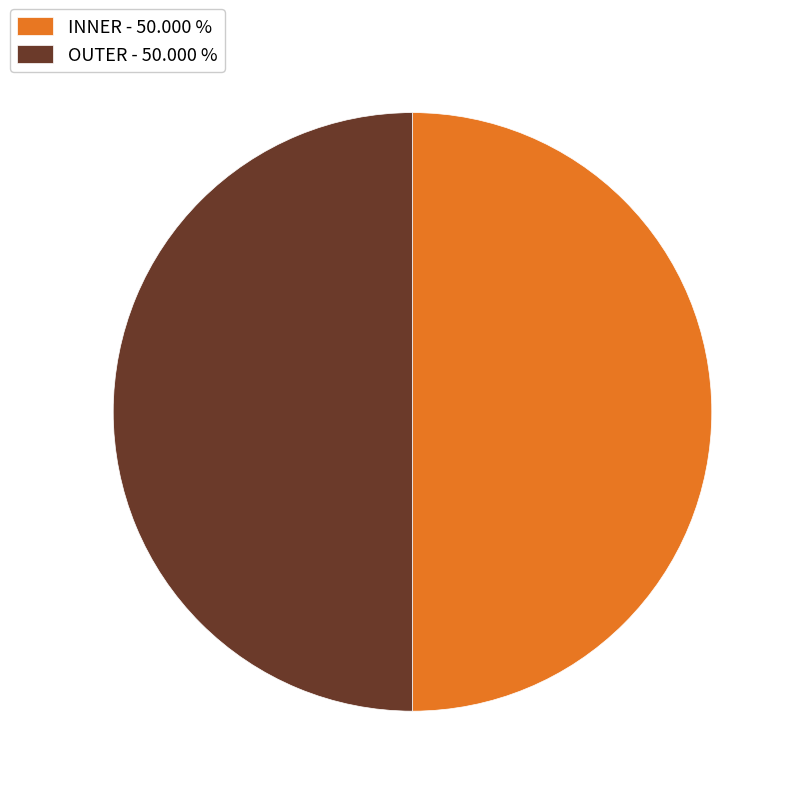

What is the ratio of the value at INNER - 50.000 % to the value at OUTER - 50.000 %?

1.0